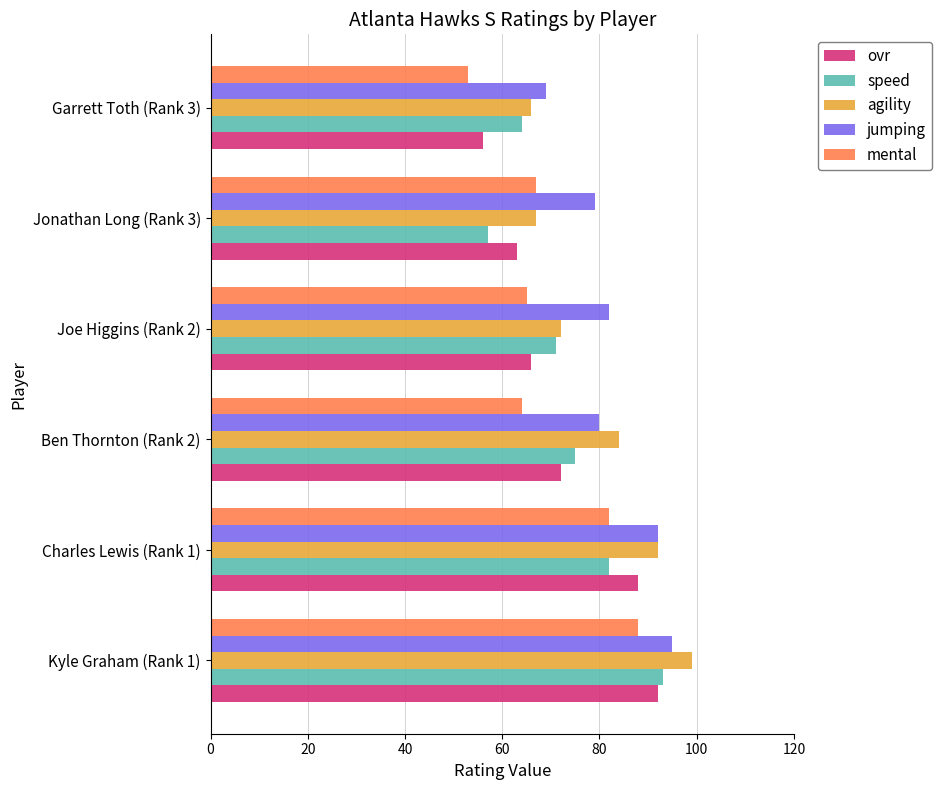

What is the difference between the second highest and second lowest values in the jumping series?

13